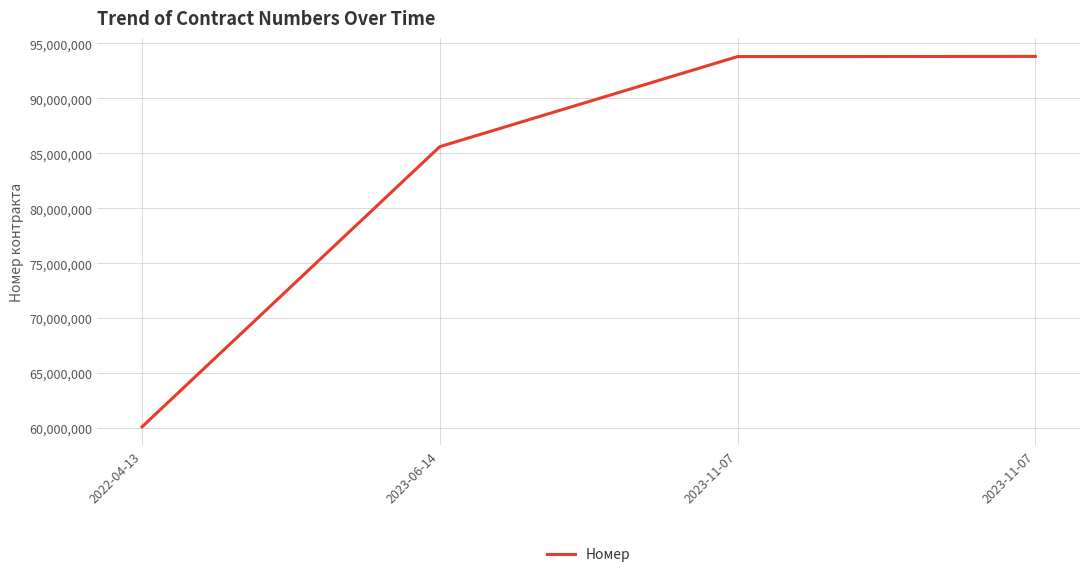

What is the difference between the second highest and second lowest values?

8188123